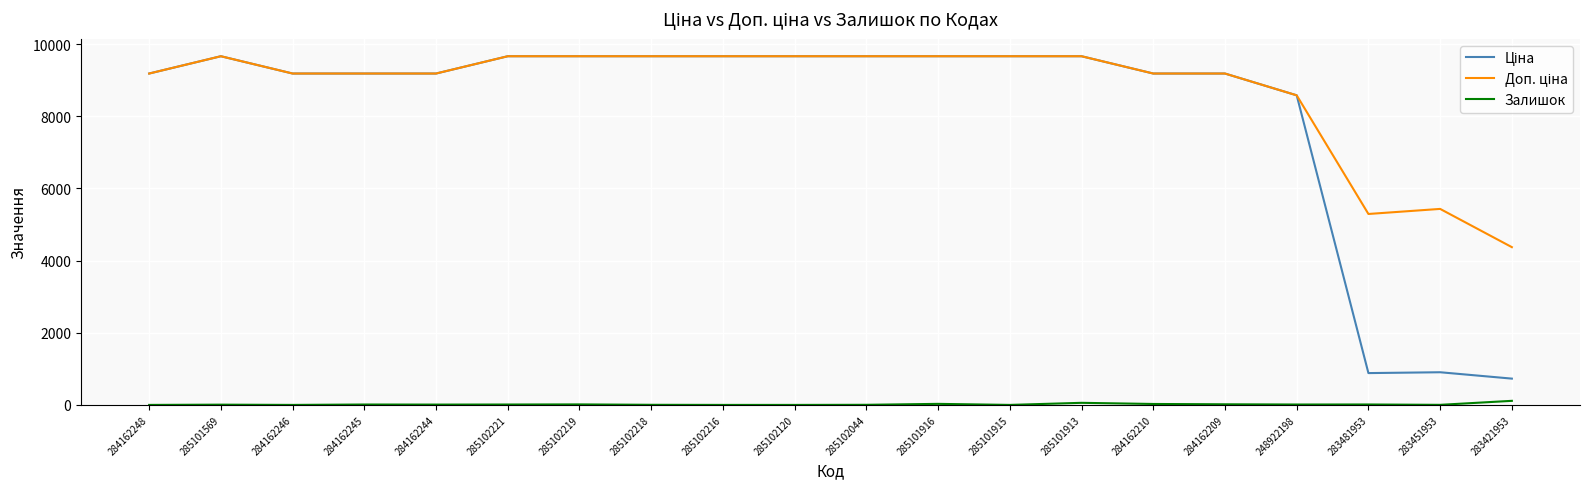

What position from the right is 248922198?

4